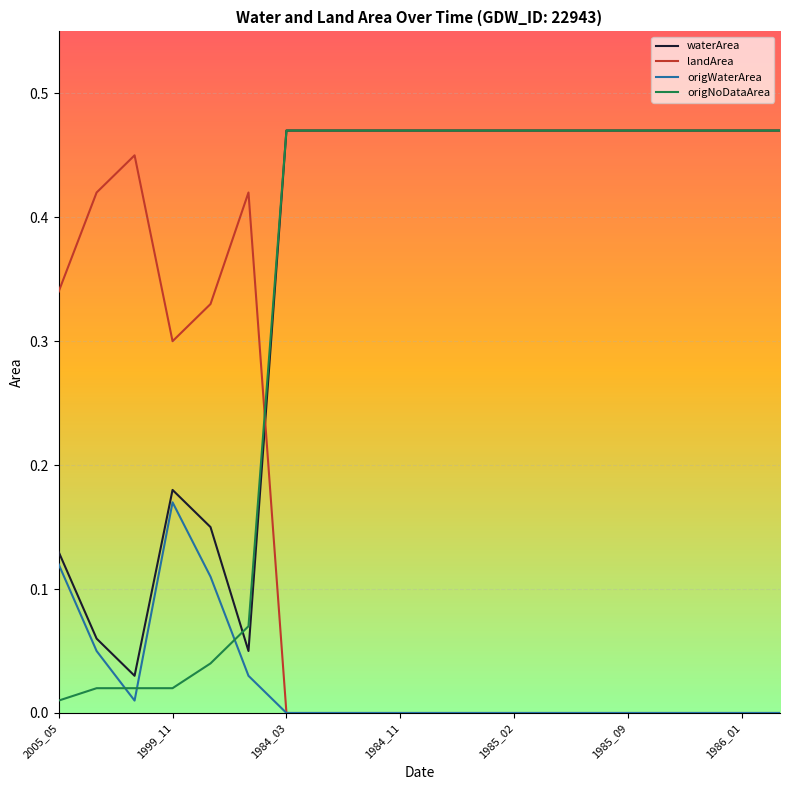

True or false: landArea and origNoDataArea intersect in this chart.

True